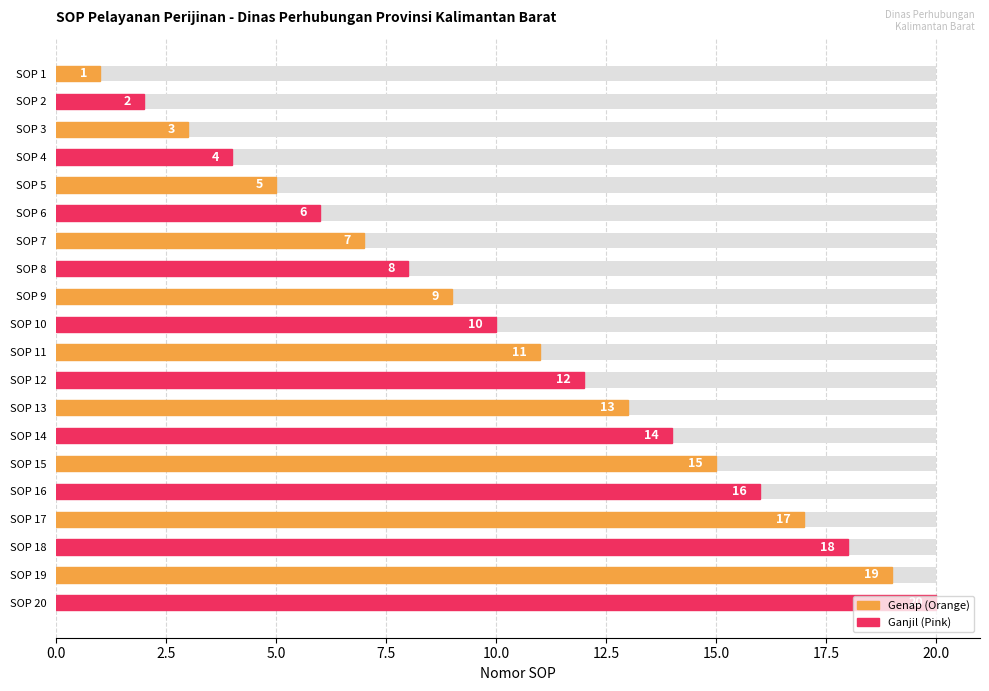

What is the ratio of the value at SOP 14 to the value at SOP 8?

1.8